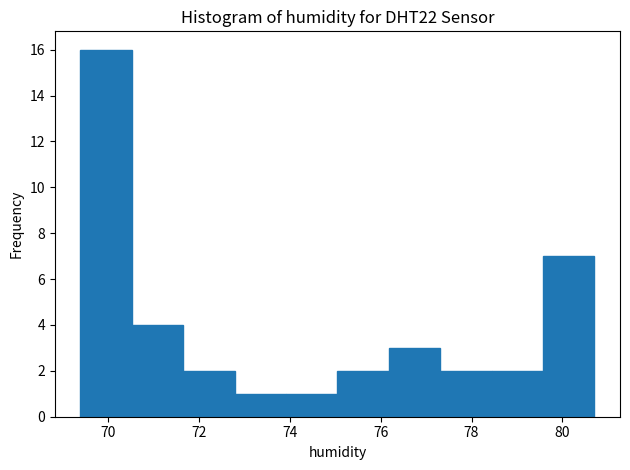

Reading left to right, list every bar in this chart as the range it spans on the x-axis followed by its height. Neither the bar edges nor the heights are printed on the chart, so give them approximately, as read against the axes.

69.4 to 70.6: 16
70.6 to 71.6: 4
71.6 to 72.8: 2
72.8 to 74.0: 1
74.0 to 75.0: 1
75.0 to 76.2: 2
76.2 to 77.4: 3
77.4 to 78.4: 2
78.4 to 79.6: 2
79.6 to 80.8: 7